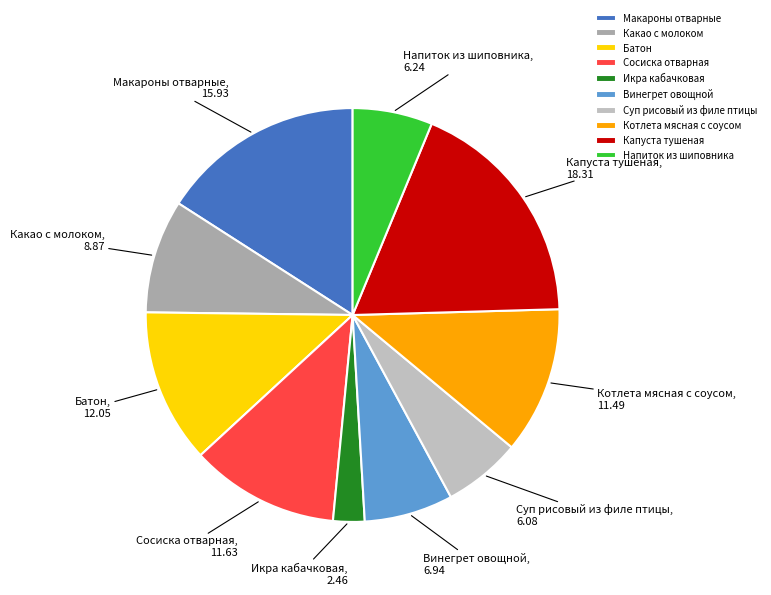

What is the largest slice in the pie chart?

Капуста тушеная